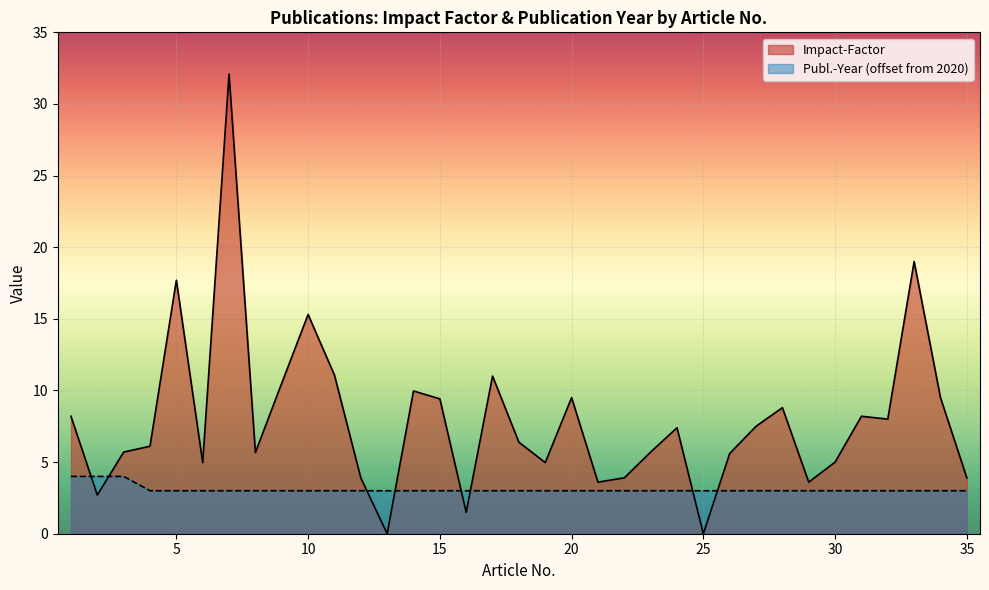

What is the difference between the second highest and minimum values in the Publ.-Year (normalized) series?

1.0